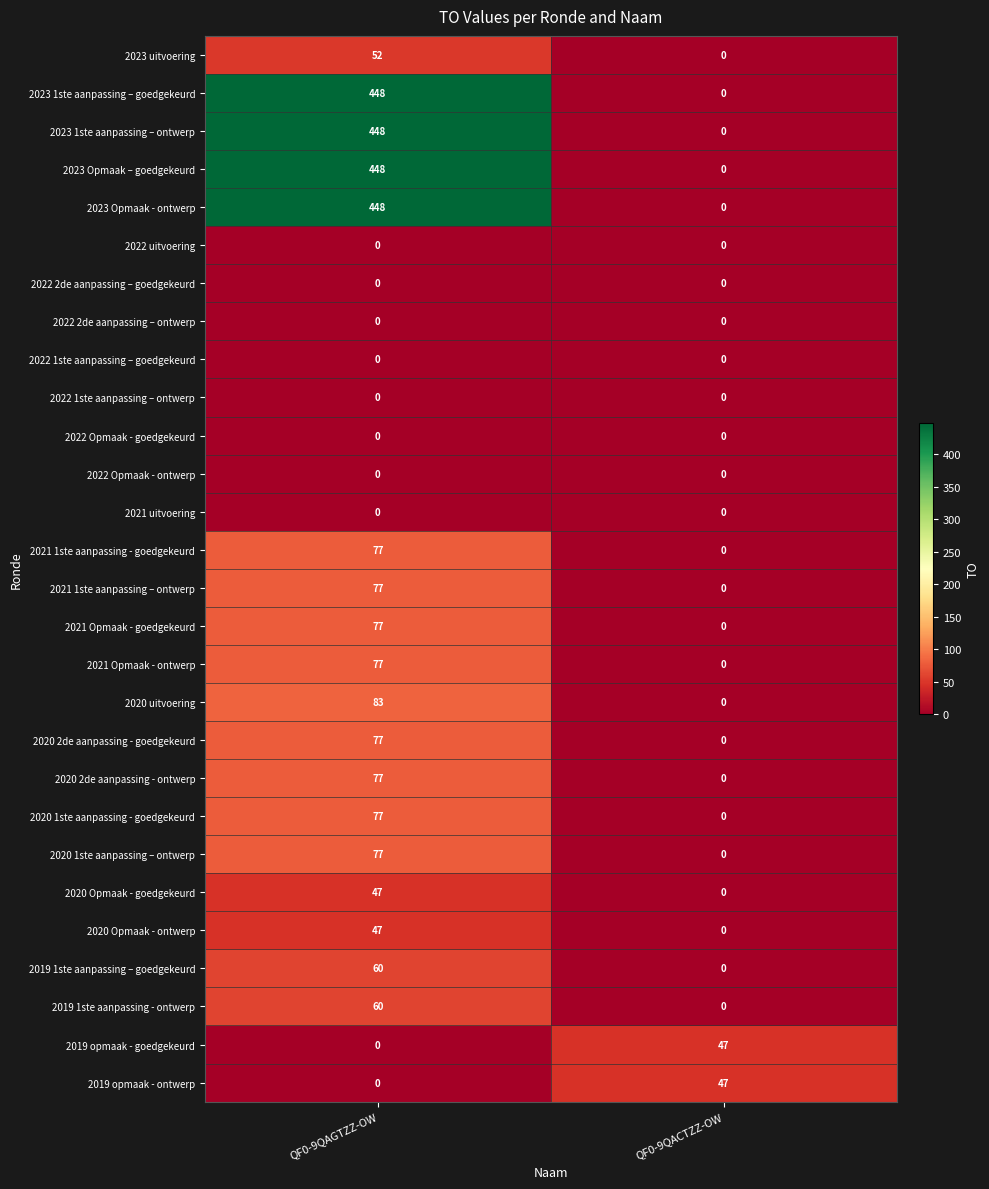

How many series are shown in this chart?

28